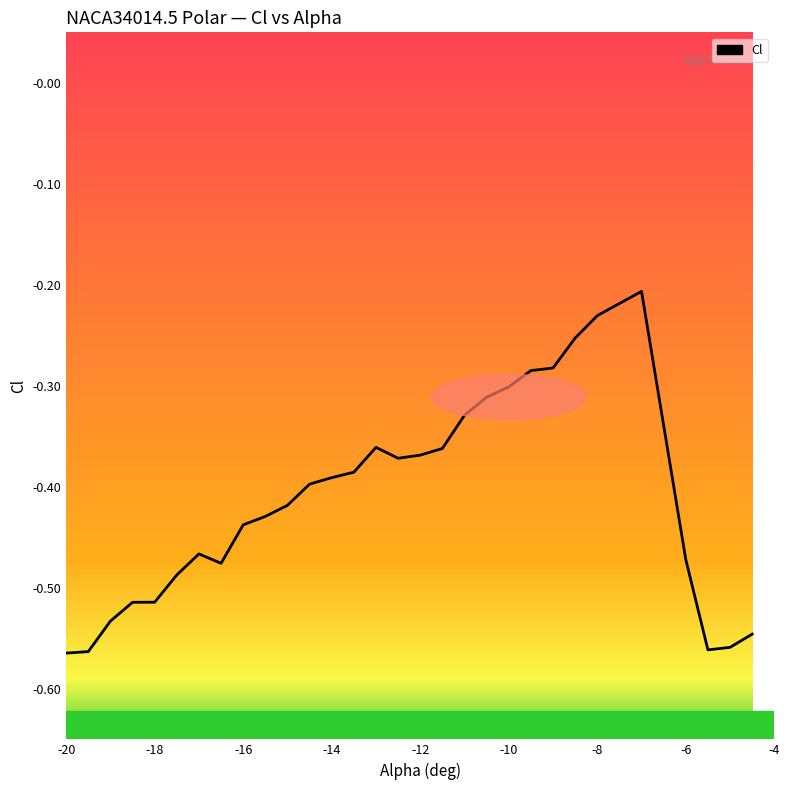

What is the difference between the maximum and minimum values?

0.4